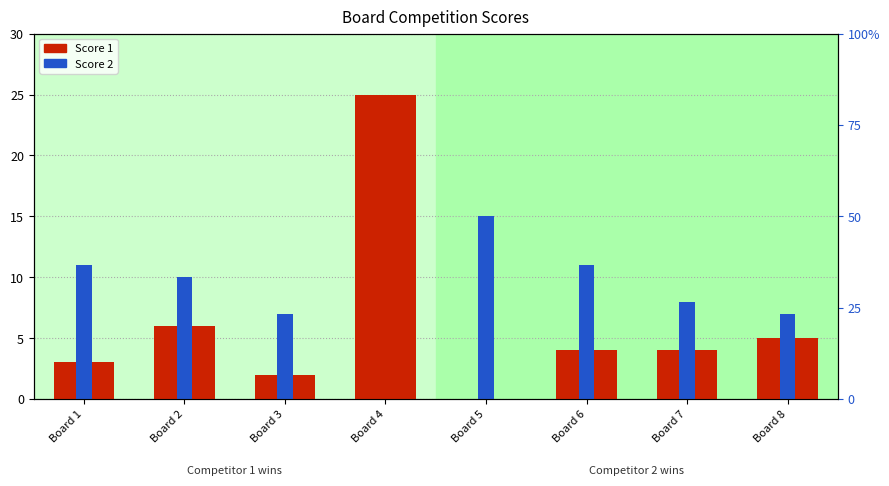

Which series has the largest range (max minus min)?

Score 1